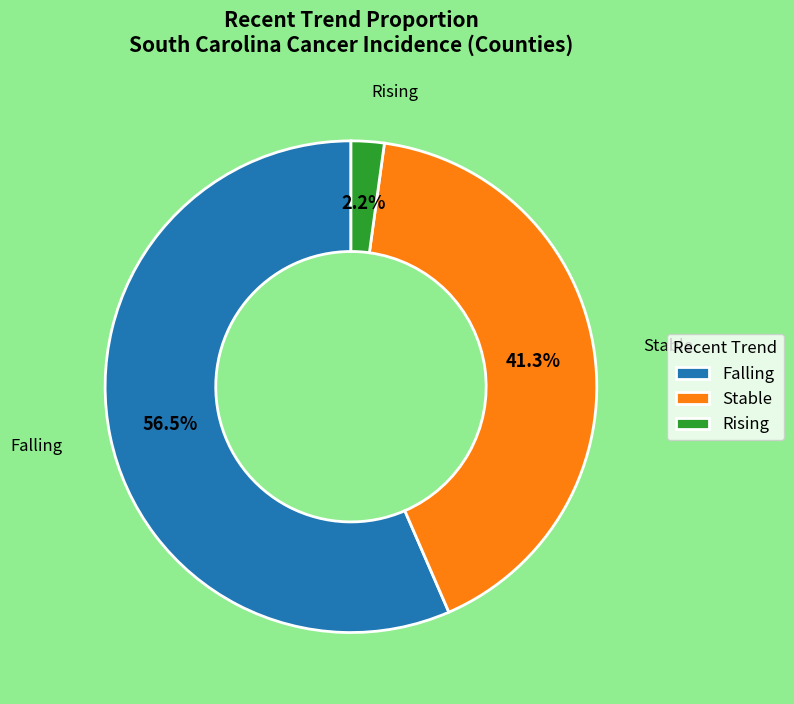

What is the total percentage of Falling and Stable?

97.8%